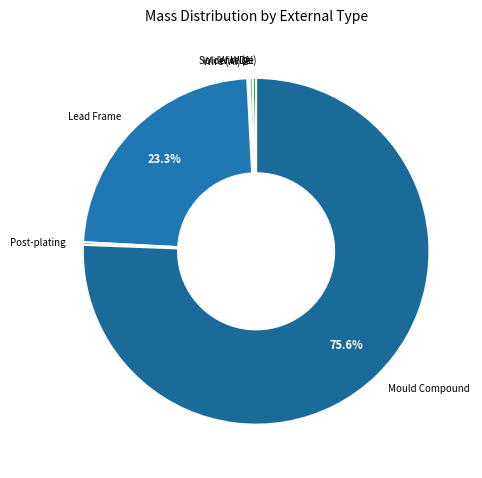

What is the largest slice in the pie chart?

Mould Compound